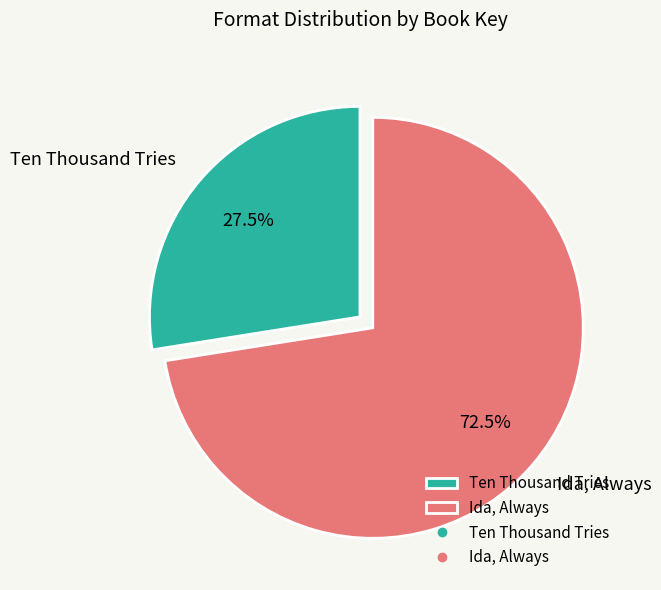

How many segments does this pie chart have?

2